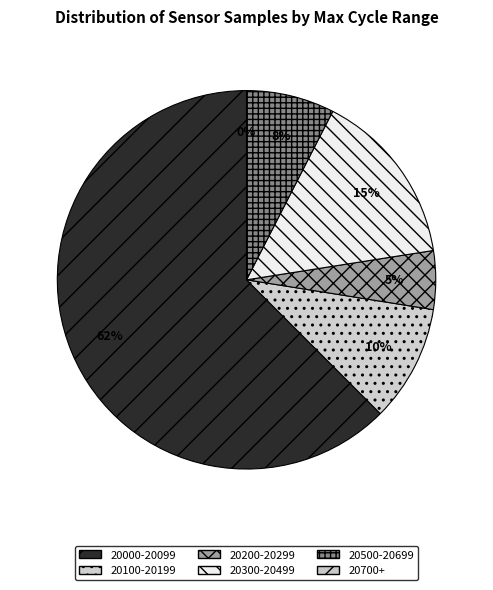

Does 28 represent more than half of the total?

No